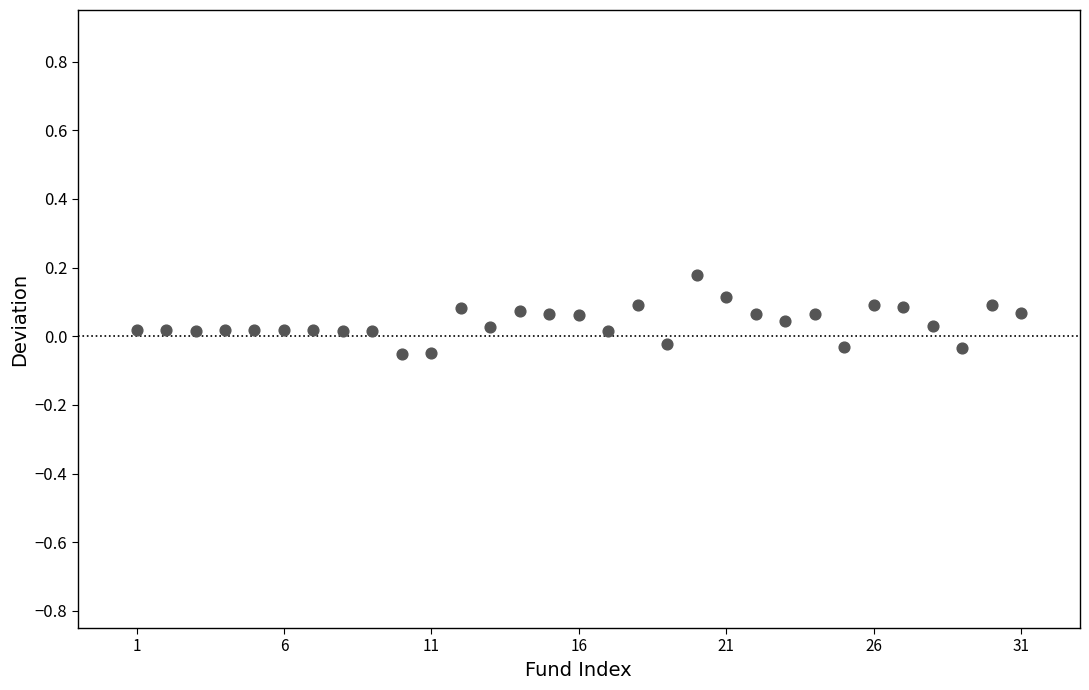

What is the range of X values (max minus min)?

30.0